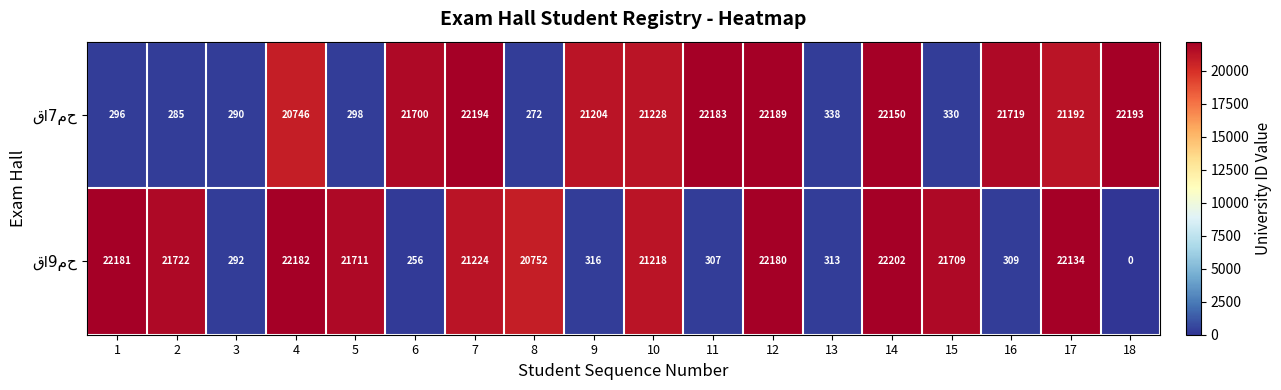

At how many categories does at least one series exceed 17473?

16